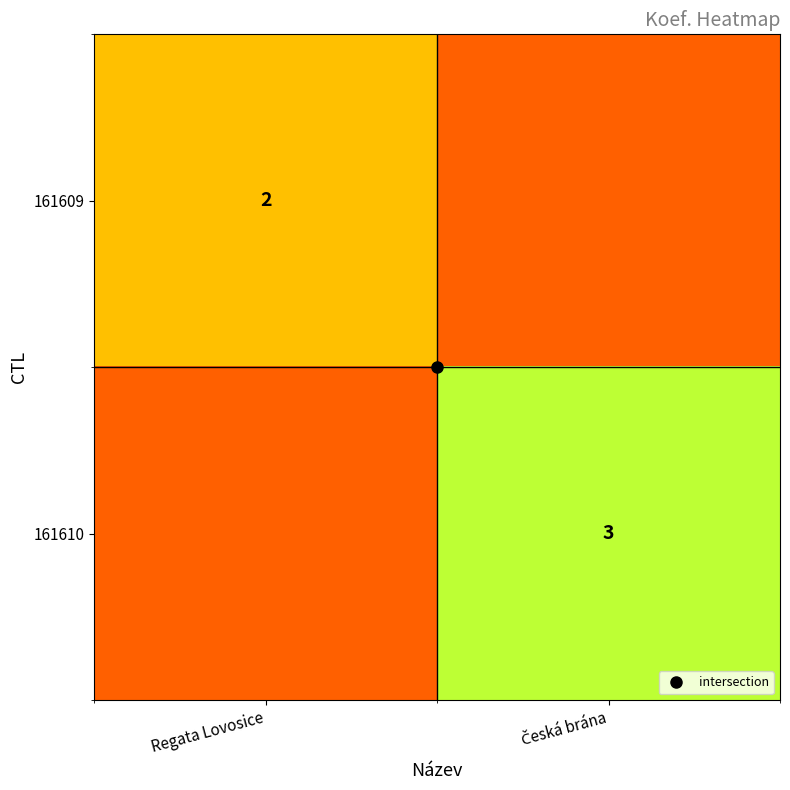

At Regata Lovosice, list the series in order from smallest to largest.

161610, 161609